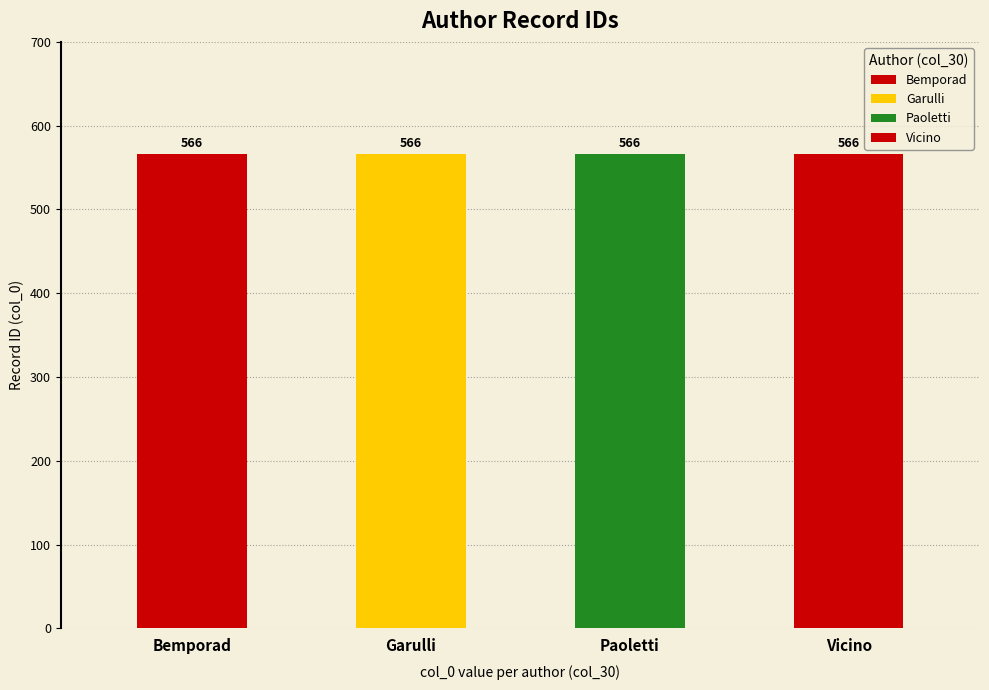

What is the label of the 2nd bar from the left?

Garulli